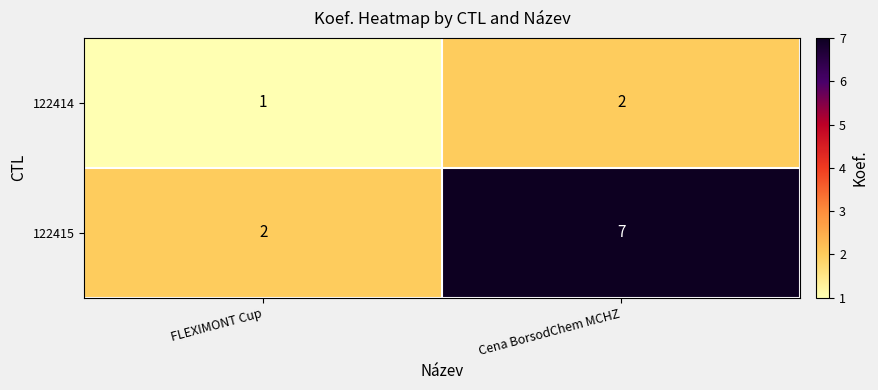

The 122415 series shows 2 at FLEXIMONT Cup. True or false?

True